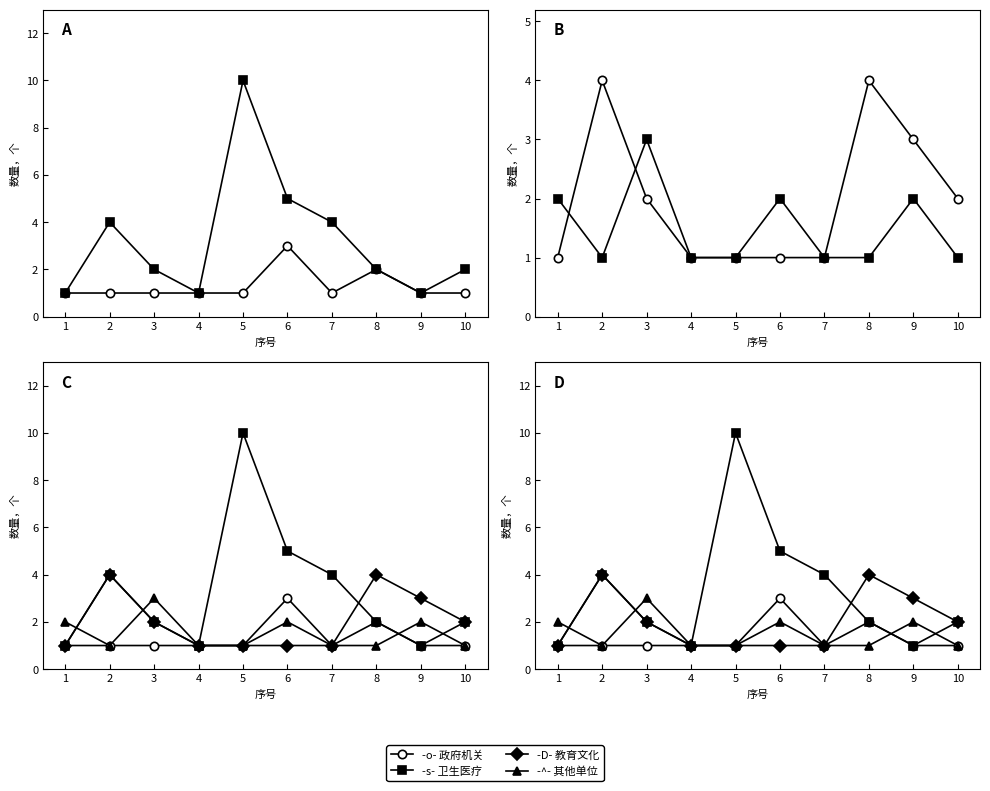

Reading left to right, transcribe all the data shown in this chart.

政府机关: 1	1	1	1	1	3	1	2	1	1
卫生医疗: 1	4	2	1	10	5	4	2	1	2
教育文化: 1	4	2	1	1	1	1	4	3	2
其他单位: 2	1	3	1	1	2	1	1	2	1